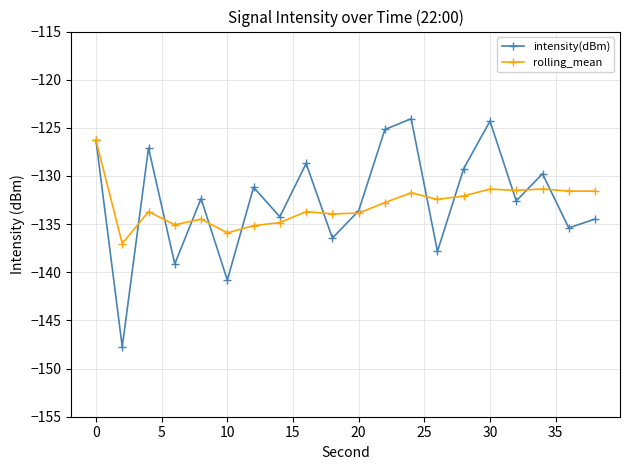

Which series has the widest spread of values?

intensity(dBm)